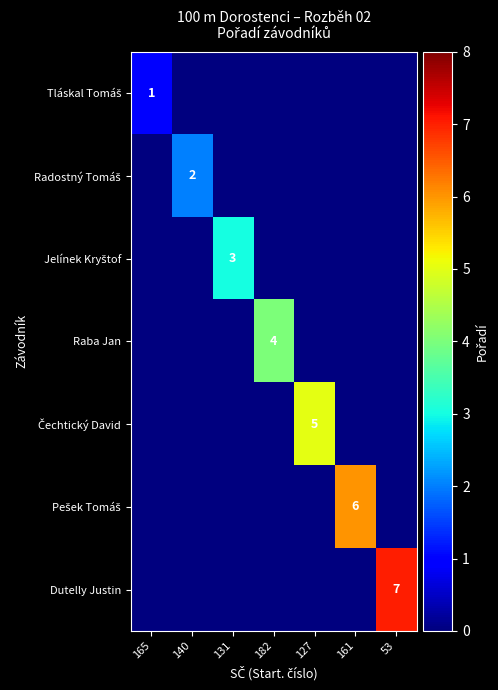

What is the sum of the Radostný Tomáš values at 182 and 140?

2